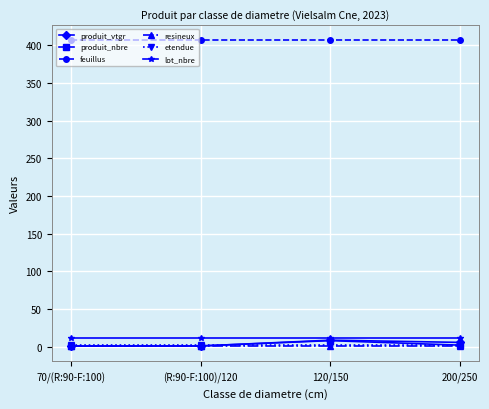

What is the label of the 3rd point from the left?

120/150